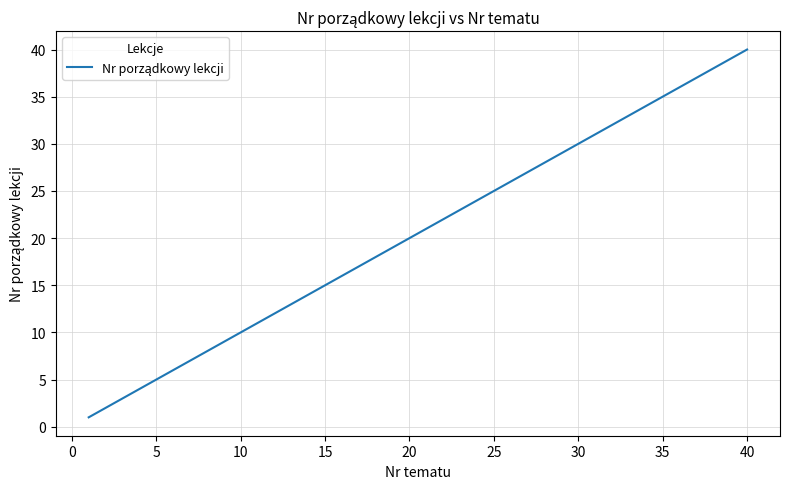

What is the difference between the maximum and minimum values?

39